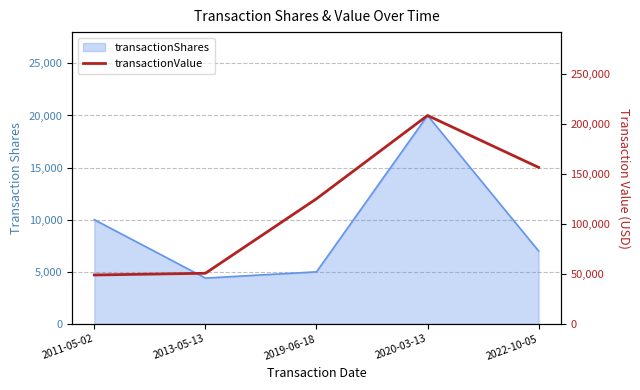

What position from the right is 2022-10-05?

1